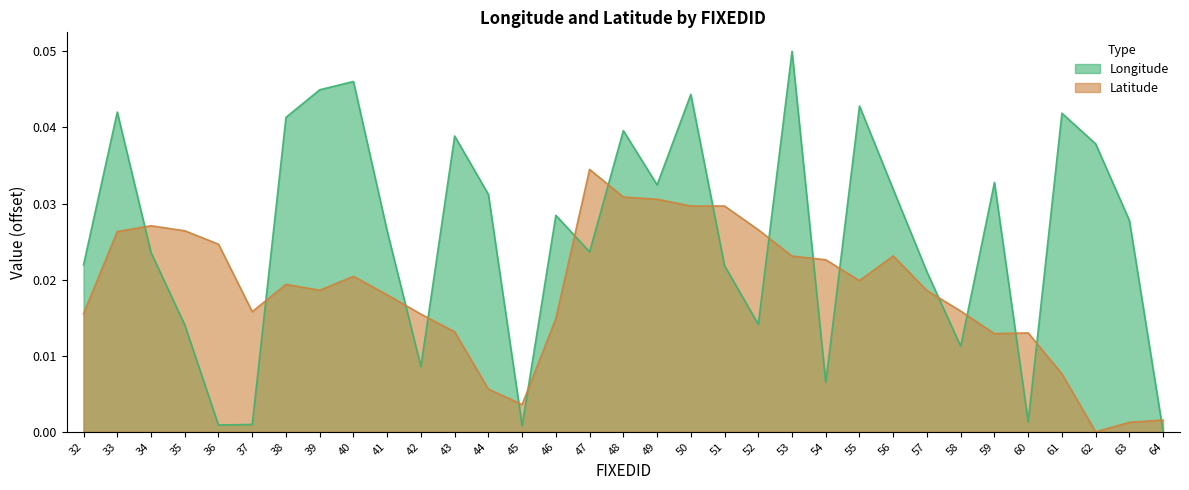

Which category has the highest value across all series?

53